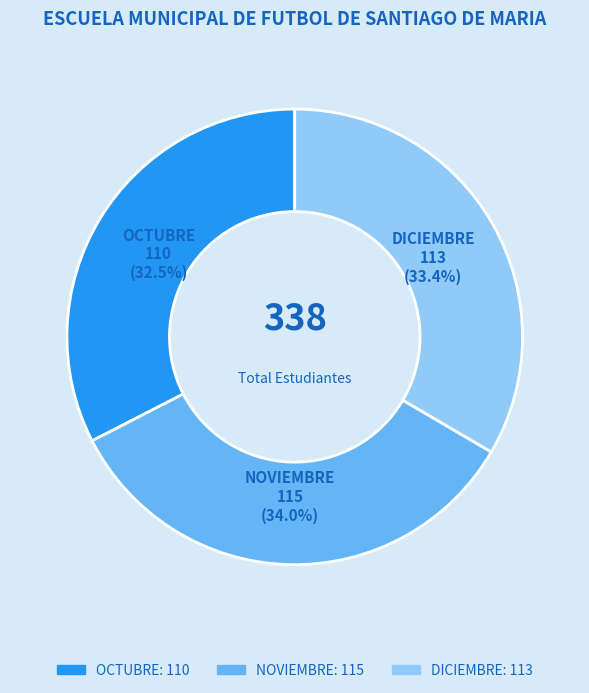

What is the largest slice in the pie chart?

NOVIEMBRE